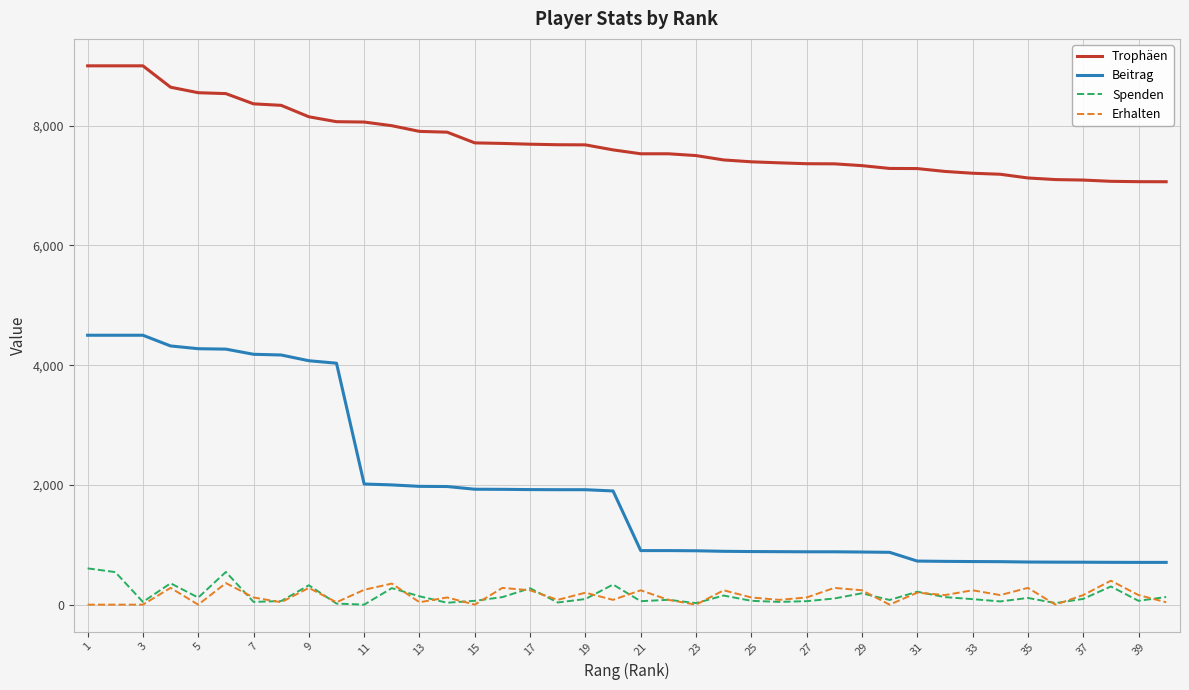

True or false: Trophäen and Spenden cross at least once.

False